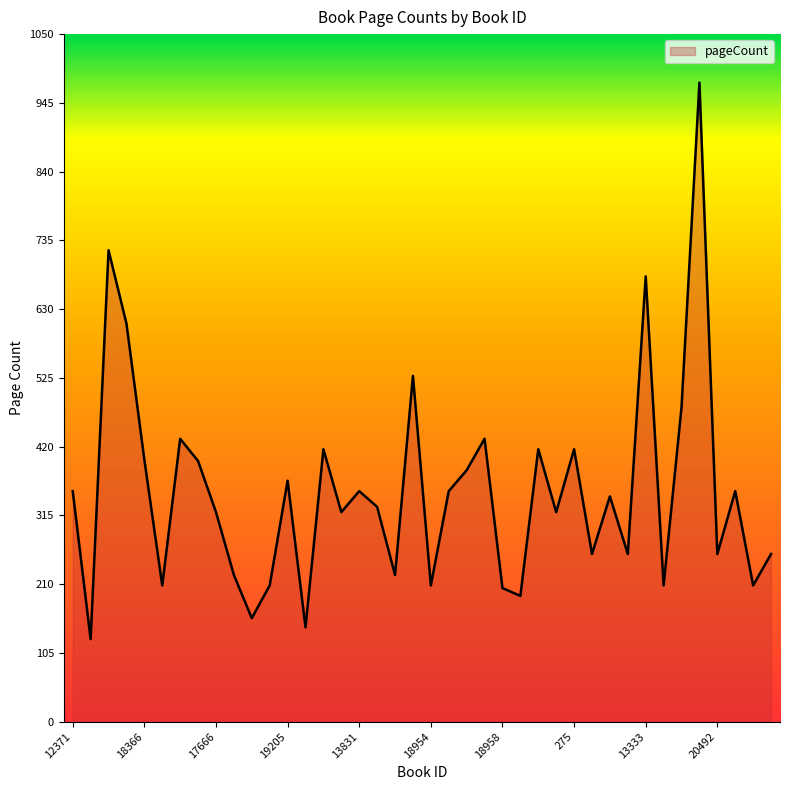

What is the difference between the maximum and minimum values?

850